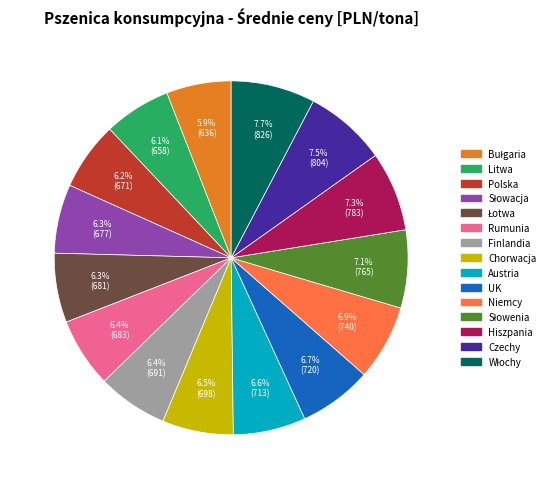

Is there any slice that represents more than half of the pie?

No